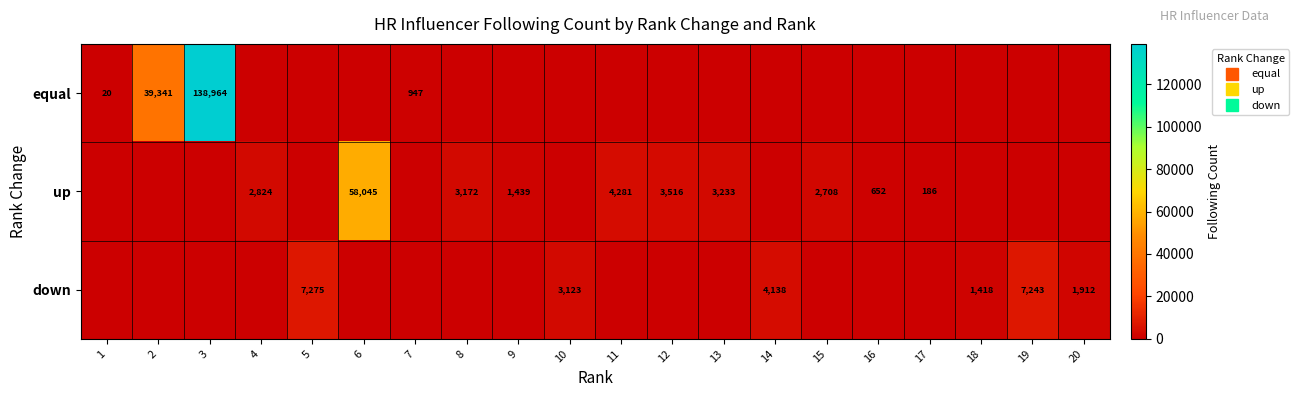

At which label does up reach its peak?

6